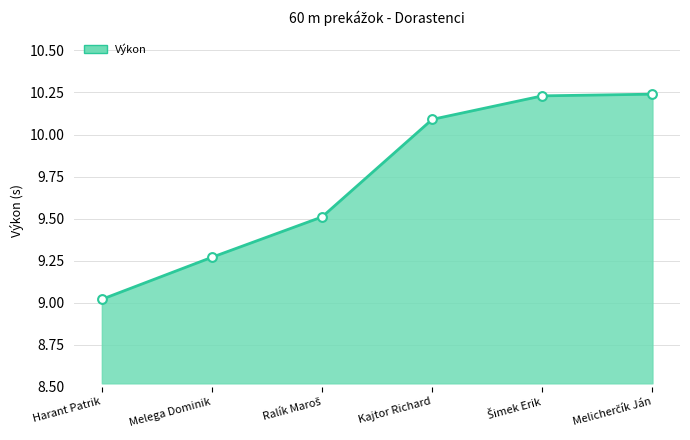

What is the minimum value shown in the chart?

9.0